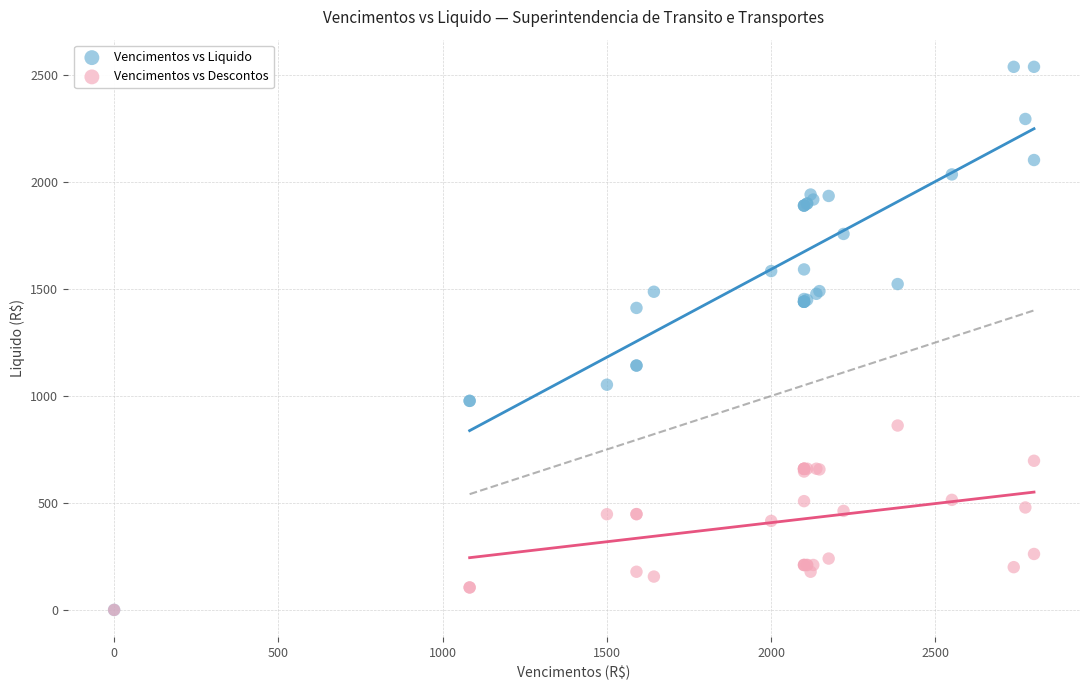

Which series contains the highest Y value?

Vencimentos vs Liquido